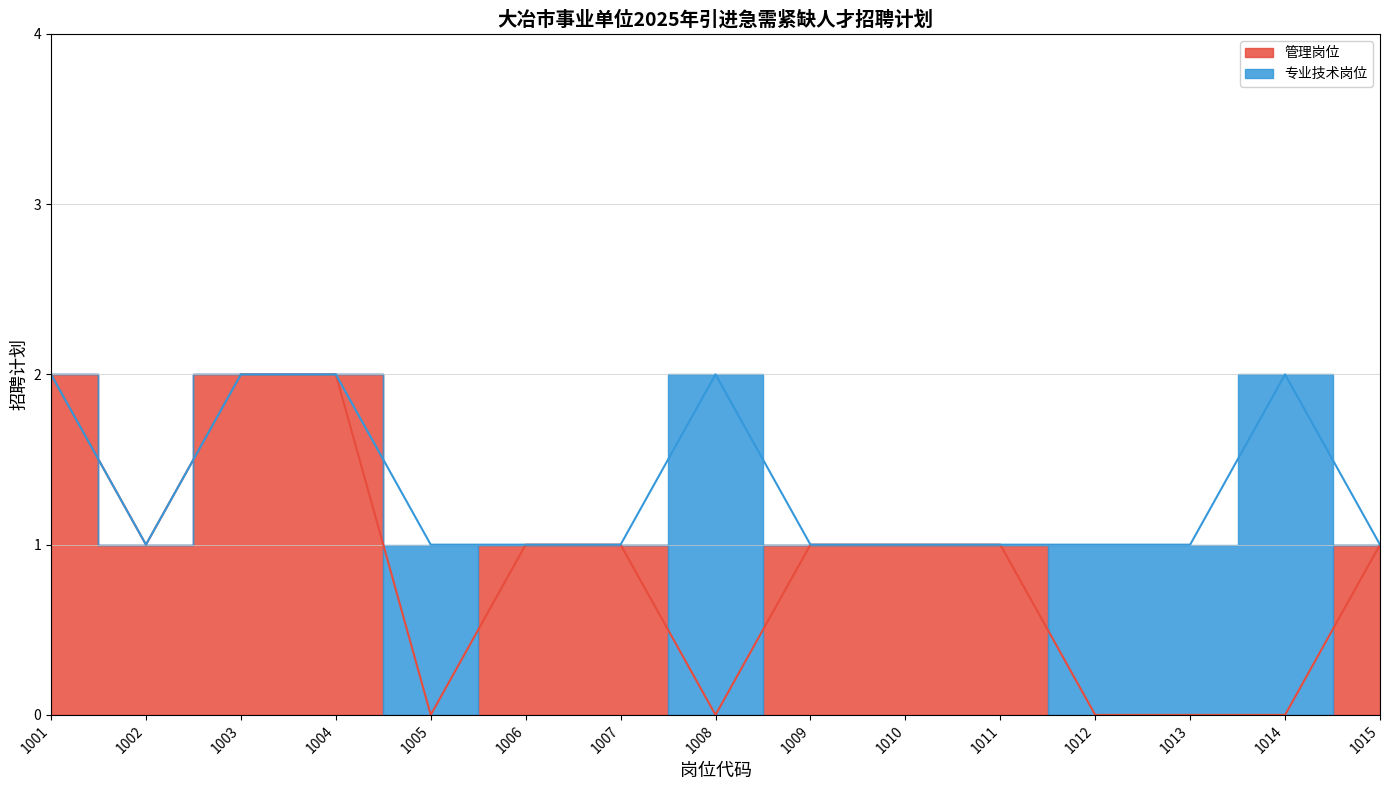

True or false: the data has more than 2 interior local peaks.

False